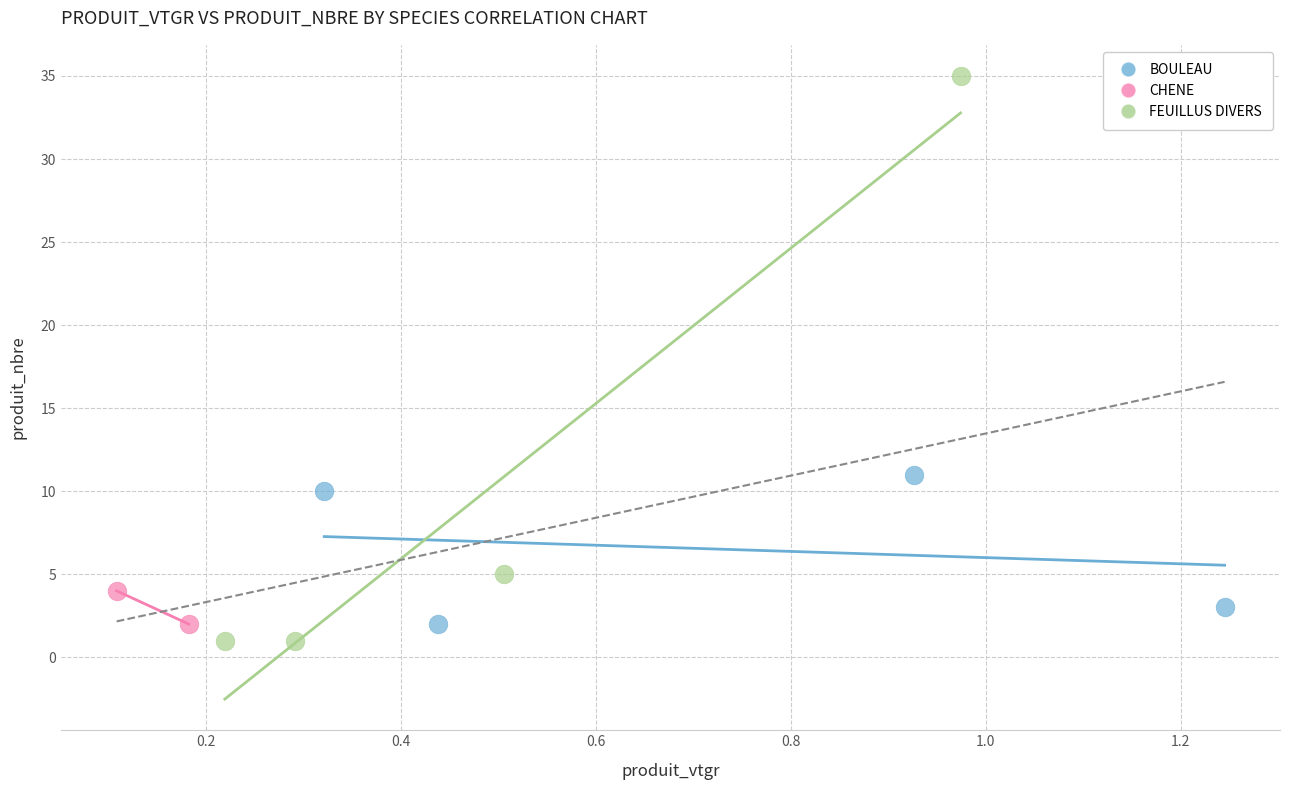

What are all the series names shown in the legend?

BOULEAU, CHENE, FEUILLUS DIVERS